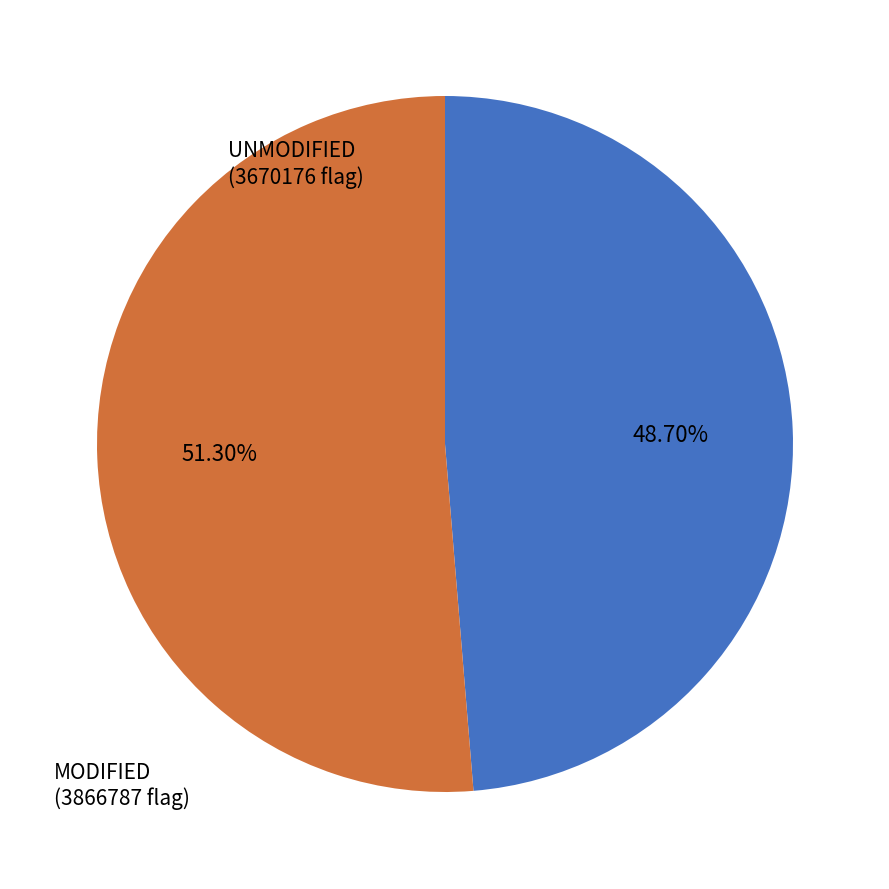

Is there any slice that represents more than half of the pie?

Yes